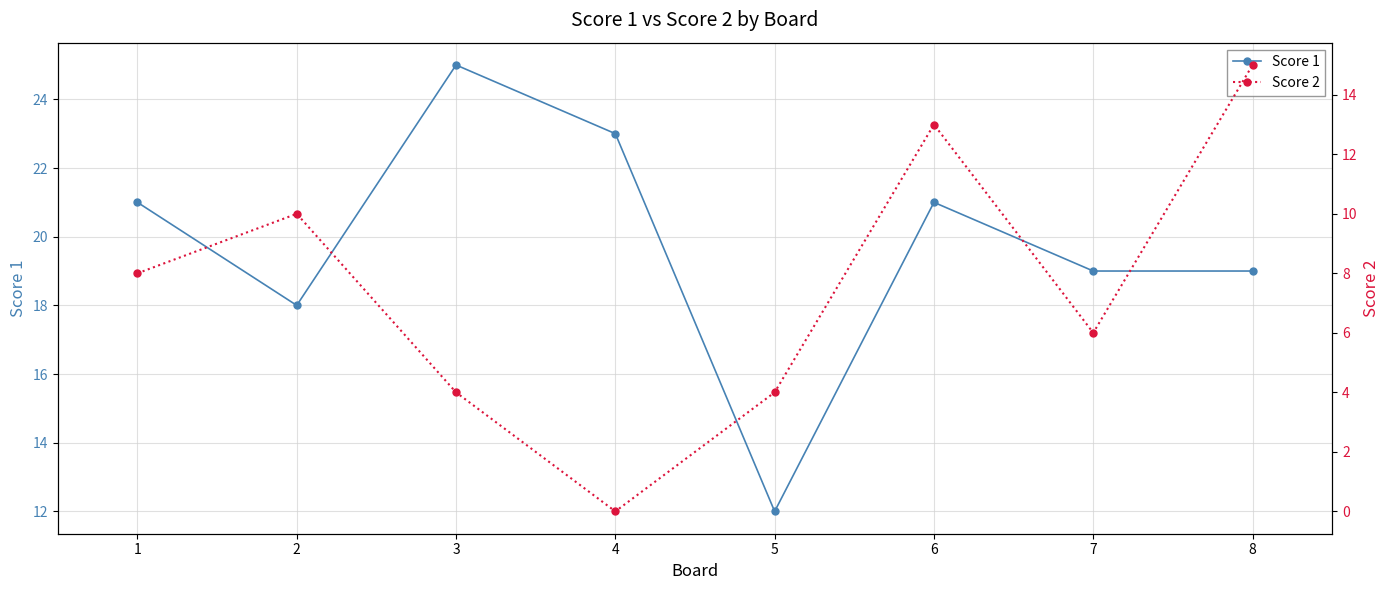

What is the value of the Score 1 point at the 4th from the left?

23